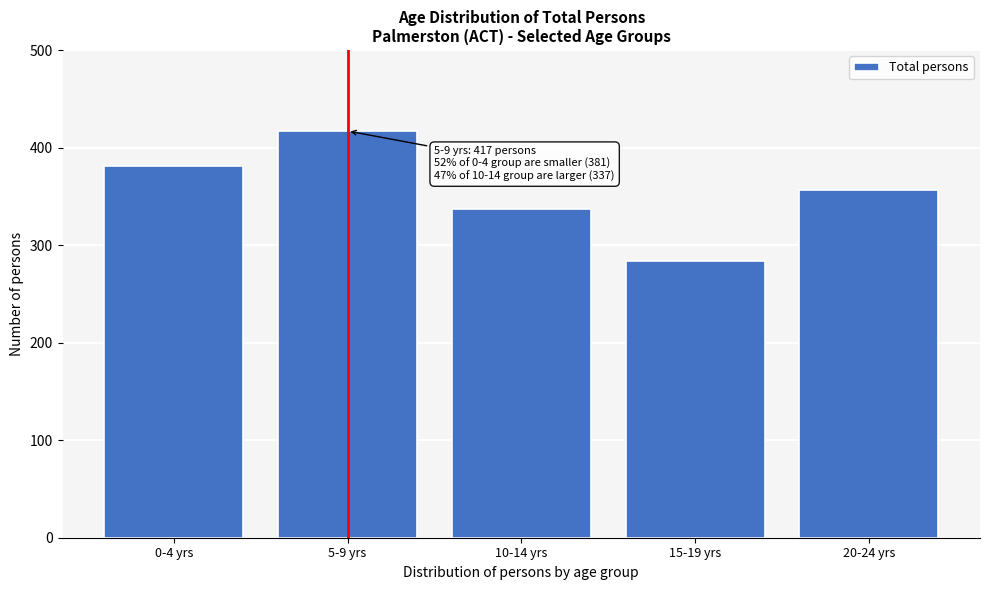

Reading left to right, list all the values displayed in this chart.

381	417	337	284	356